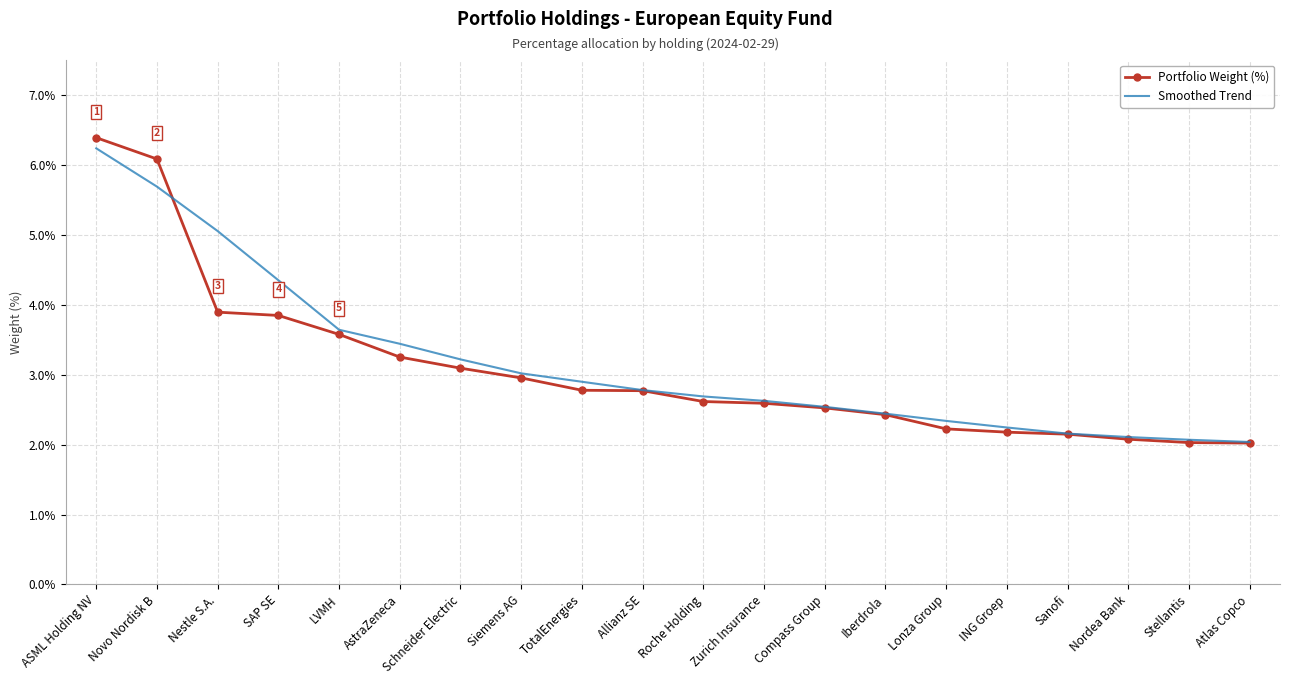

What is the approximate value of Smoothed Trend at ING Groep?

2.2